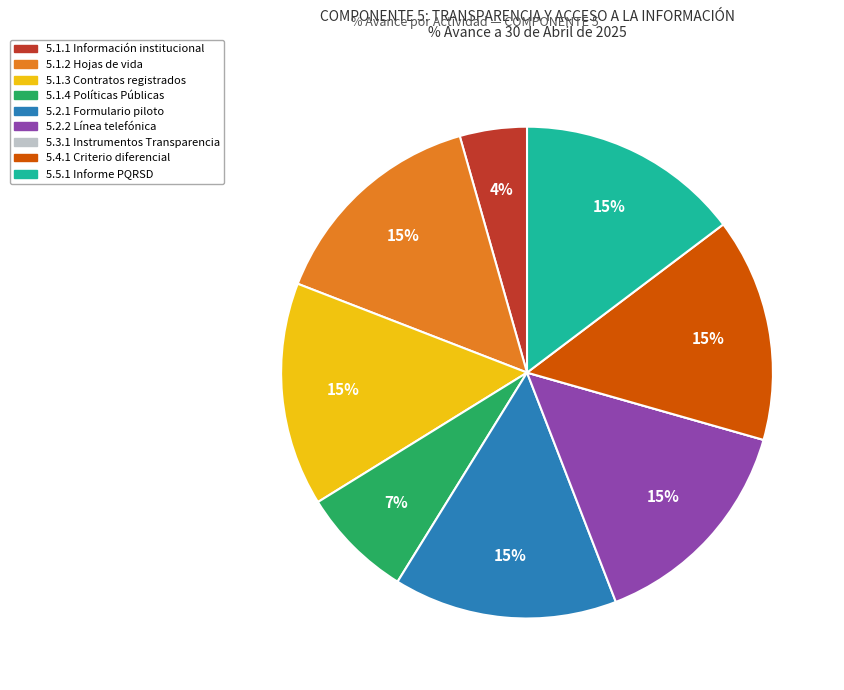

To the nearest percent, what portion does 5.1.4 Políticas Públicas represent?

7%